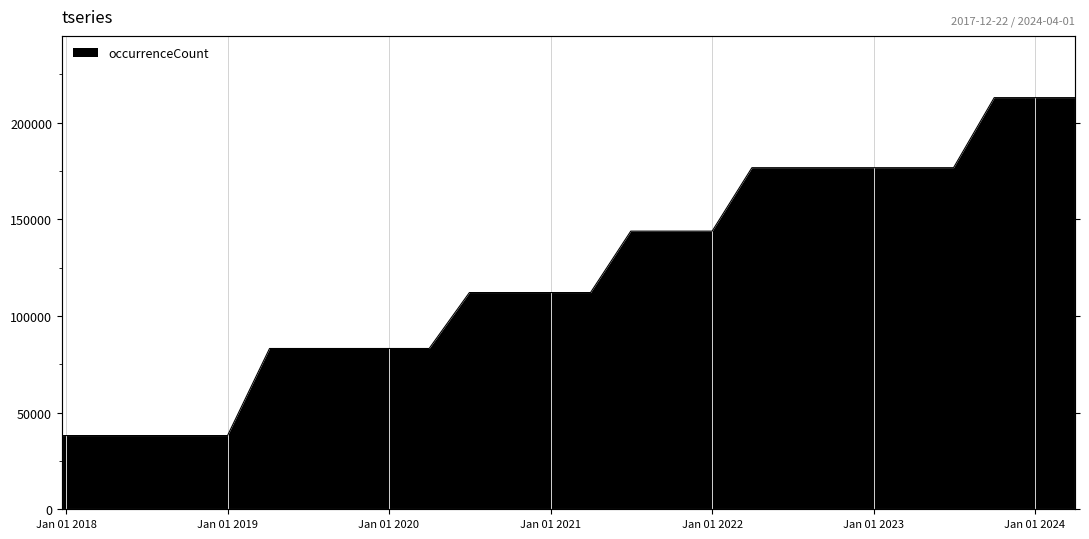

True or false: there are more than 2 points higher than both neighbors.

False